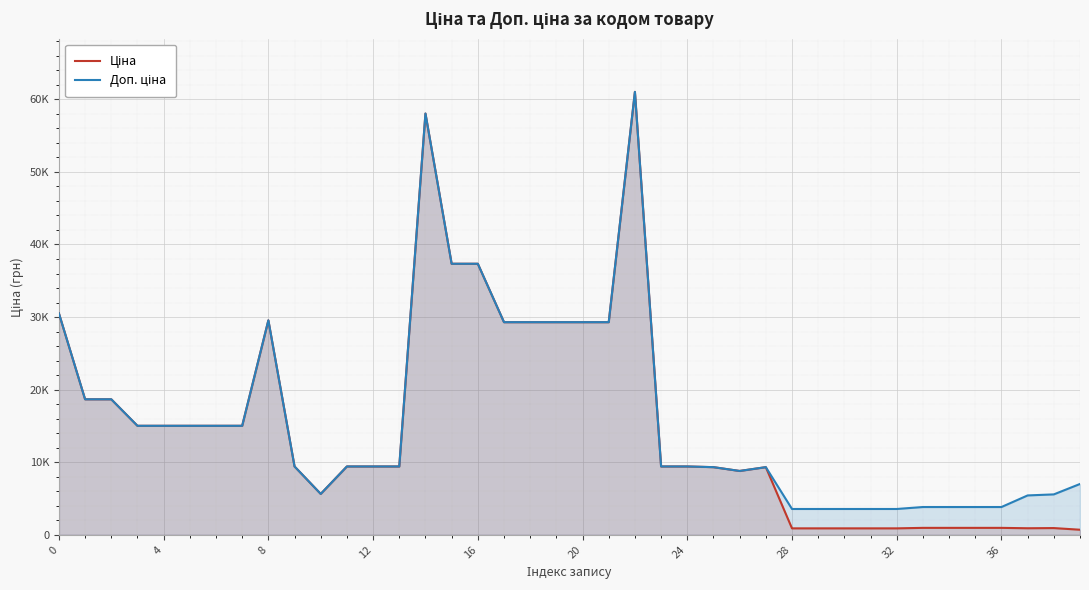

What is the approximate value of Ціна at 34?

957.1